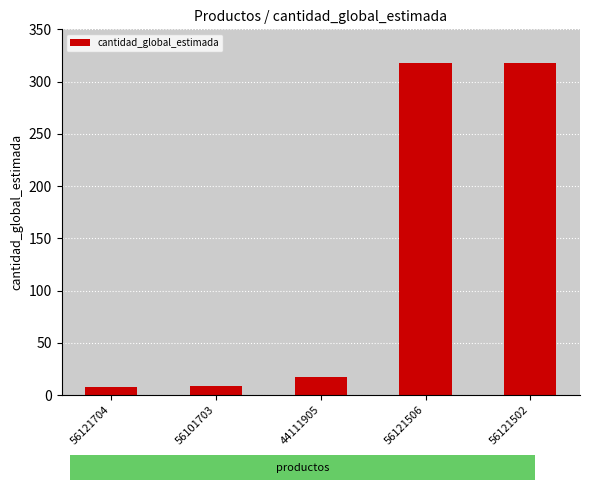

How many values are below 17?

2